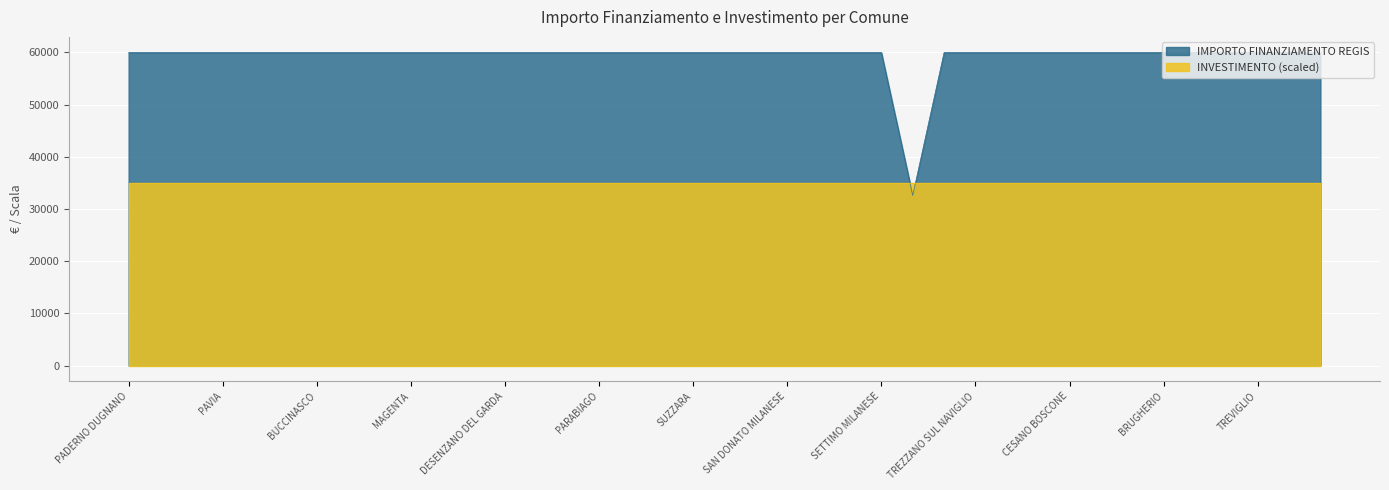

At which category does the chart reach its peak across all series?

PADERNO DUGNANO